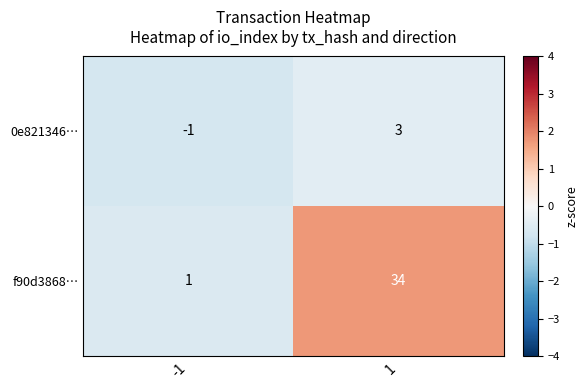

Count the number of data series in this chart.

2